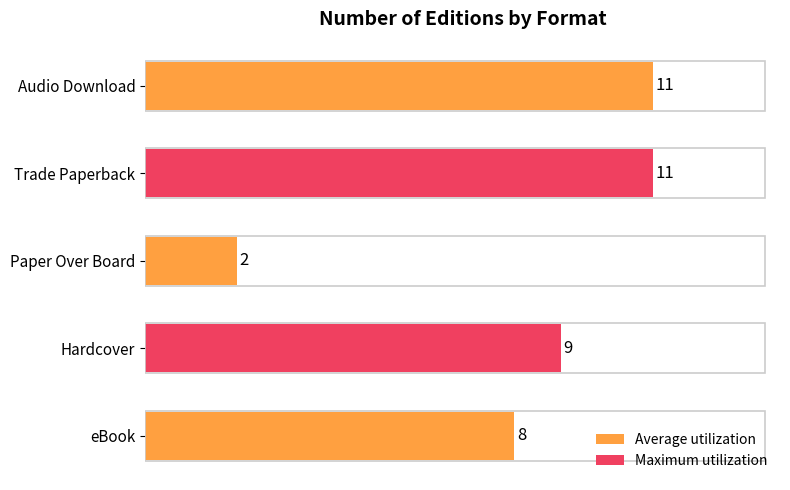

What is the average value?

8